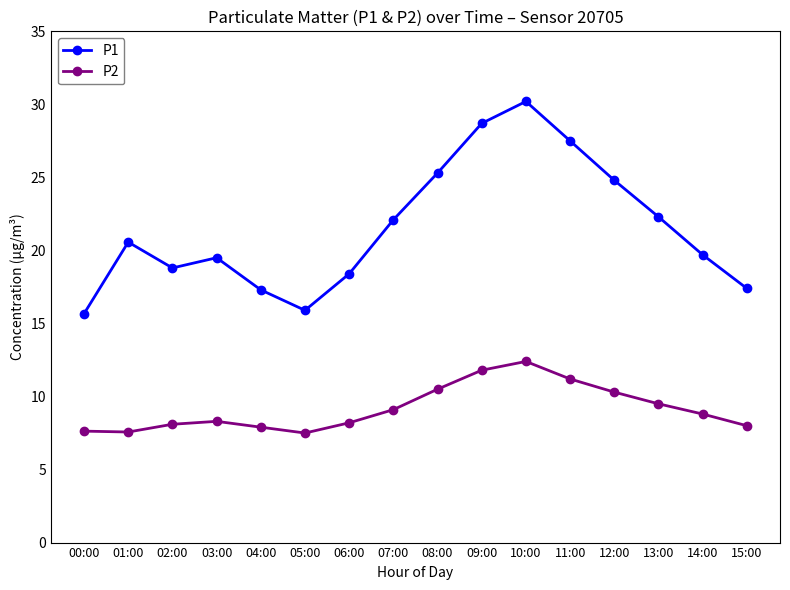

At which label does P1 first exceed 20?

01:00